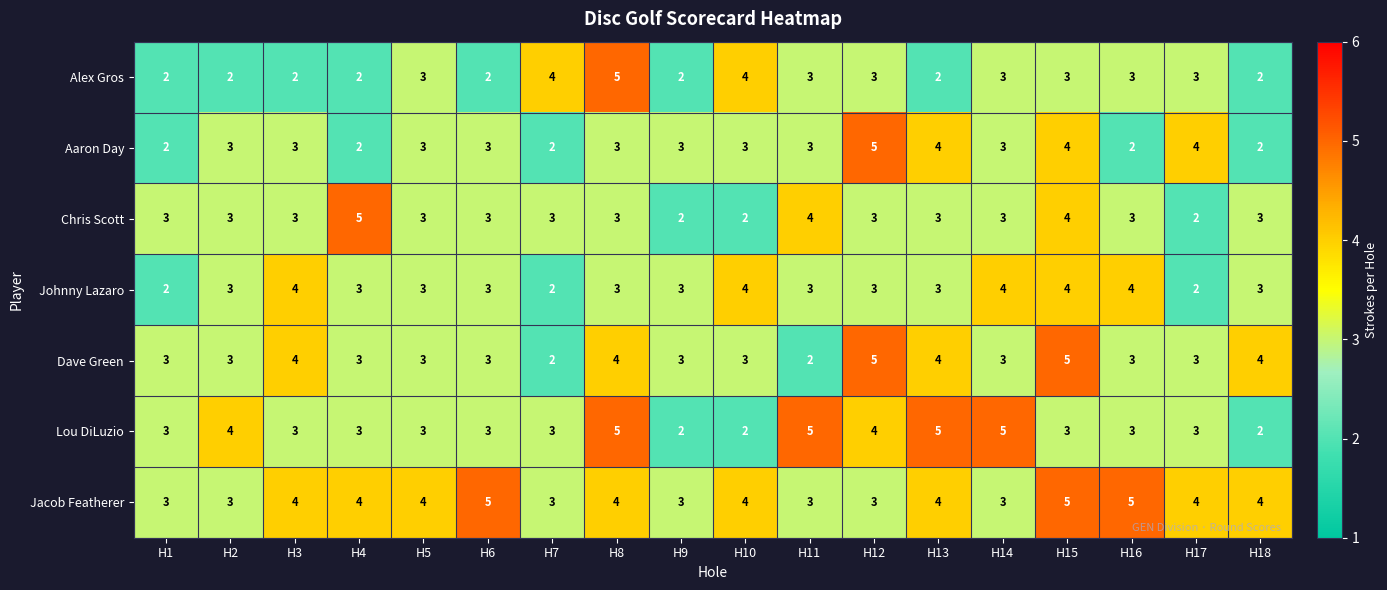

What is the difference between the highest and lowest values at H6?

3